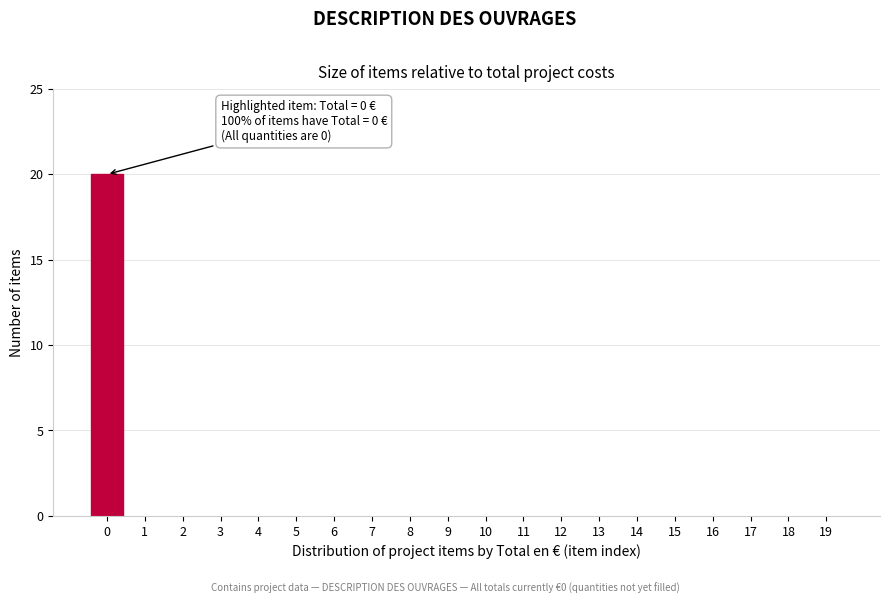

Reading right to left, list all the values displayed in this chart.

19=0	18=0	17=0	16=0	15=0	14=0	13=0	12=0	11=0	10=0	9=0	8=0	7=0	6=0	5=0	4=0	3=0	2=0	1=0	0=20